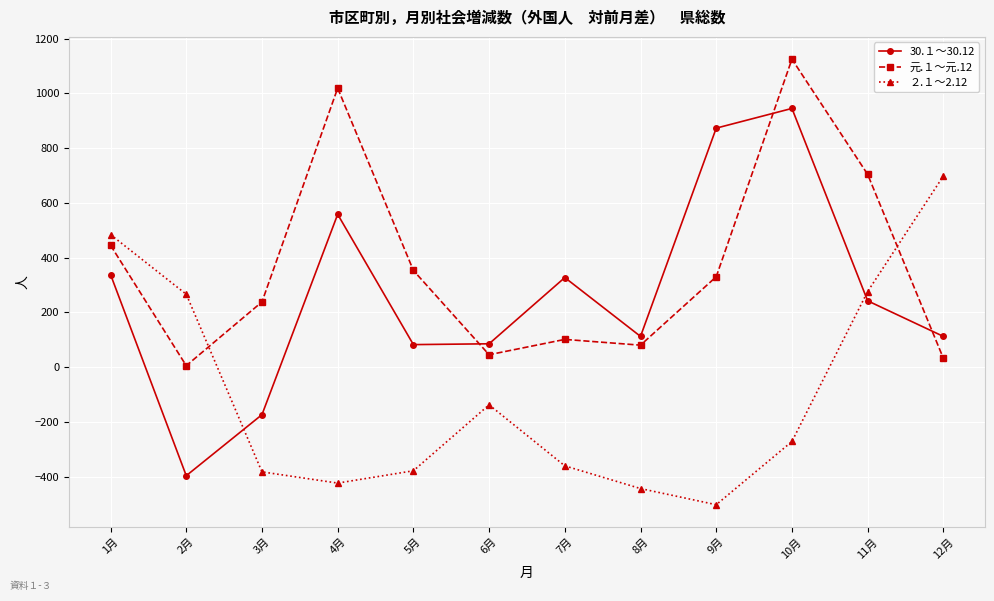

What is the highest value of the 元.１～元.12 series?

1125